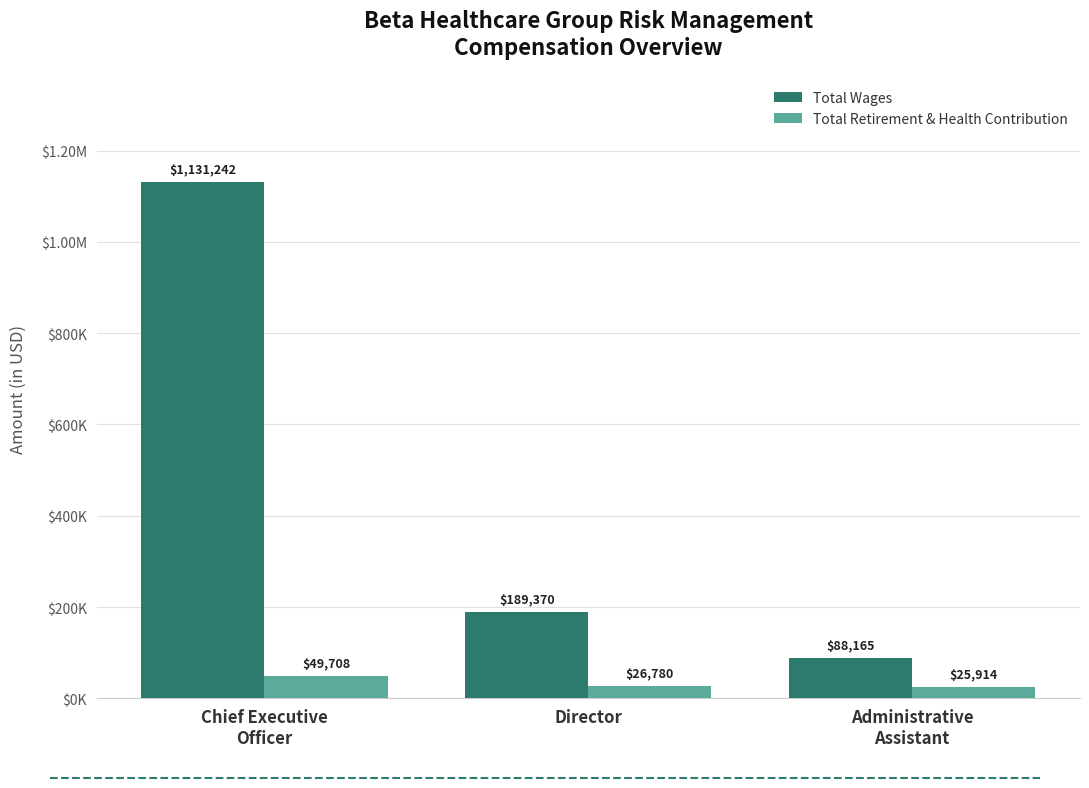

Reading left to right, list all the values displayed in this chart.

Total Wages: 1131242	189370	88165
Total Retirement & Health Contribution: 49708	26780	25914